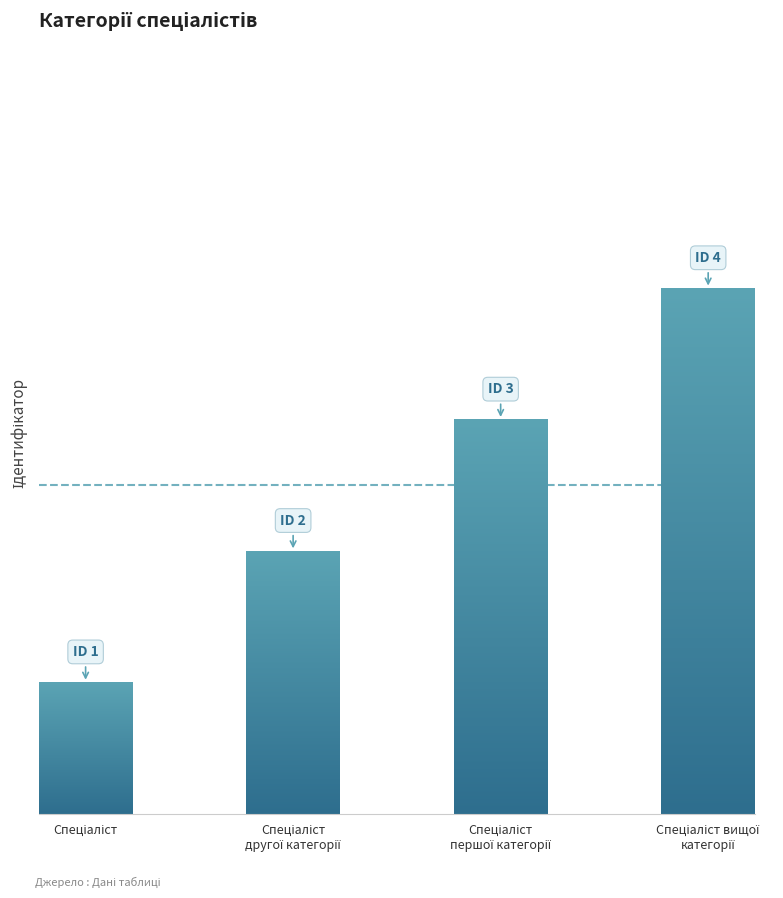

Reading right to left, transcribe all the data shown in this chart.

4	3	2	1